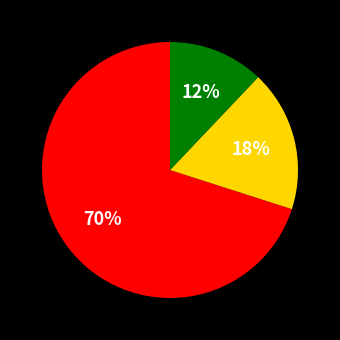

To the nearest percent, what is the difference between the largest and smallest slice percentages?

58%